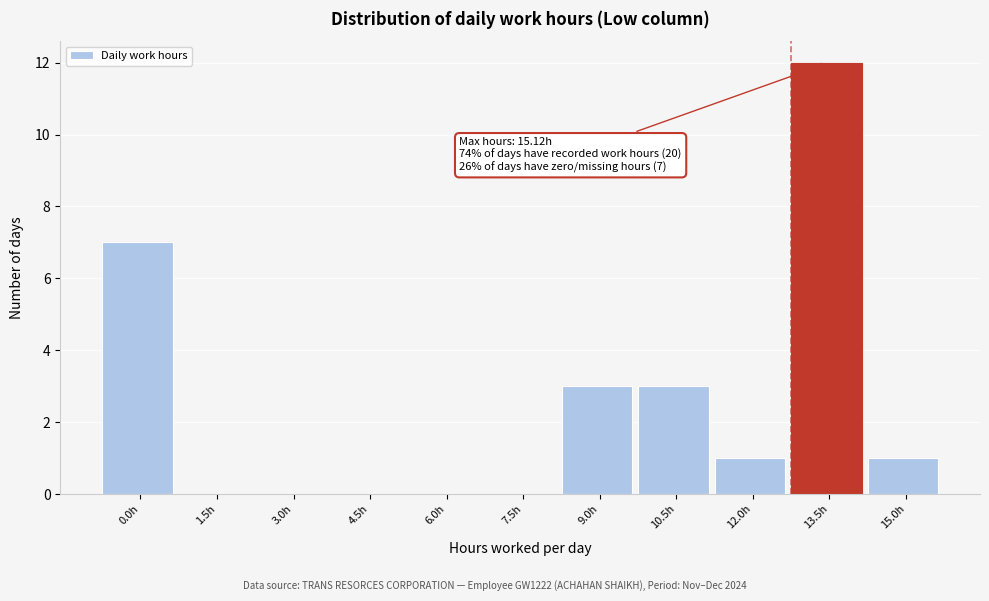

Reading left to right, transcribe all the data shown in this chart.

0.0h=7	1.5h=0	3.0h=0	4.5h=0	6.0h=0	7.5h=0	9.0h=3	10.5h=3	12.0h=1	13.5h=12	15.0h=1